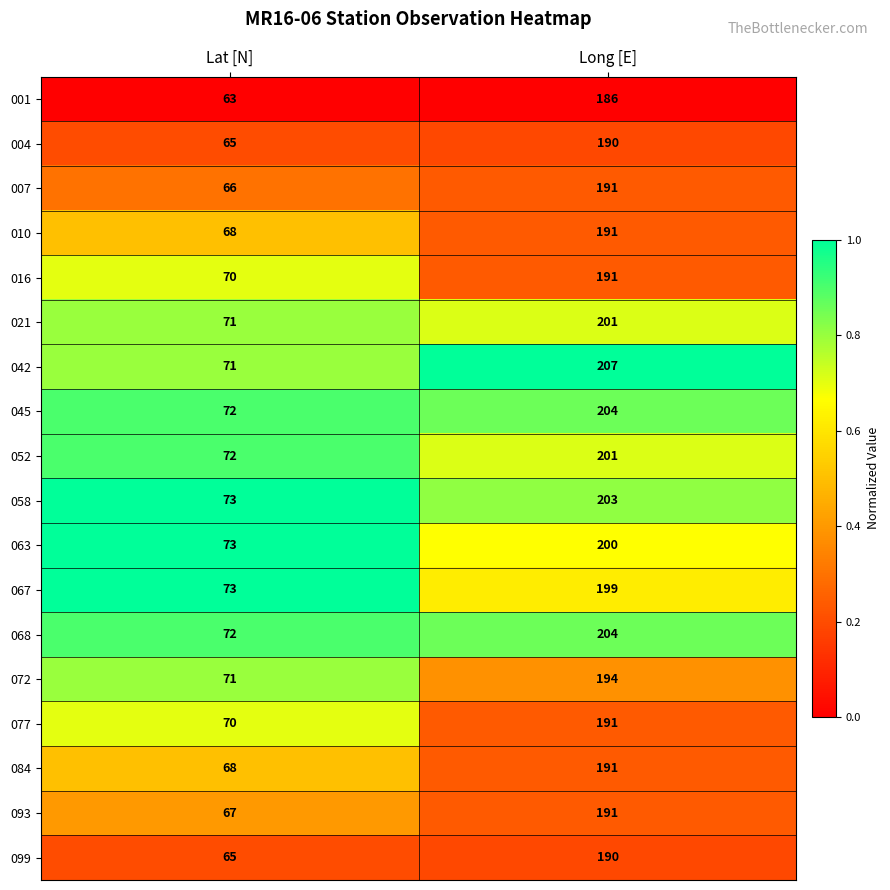

Where is 072 nearest to the value 132?

Lat [N]